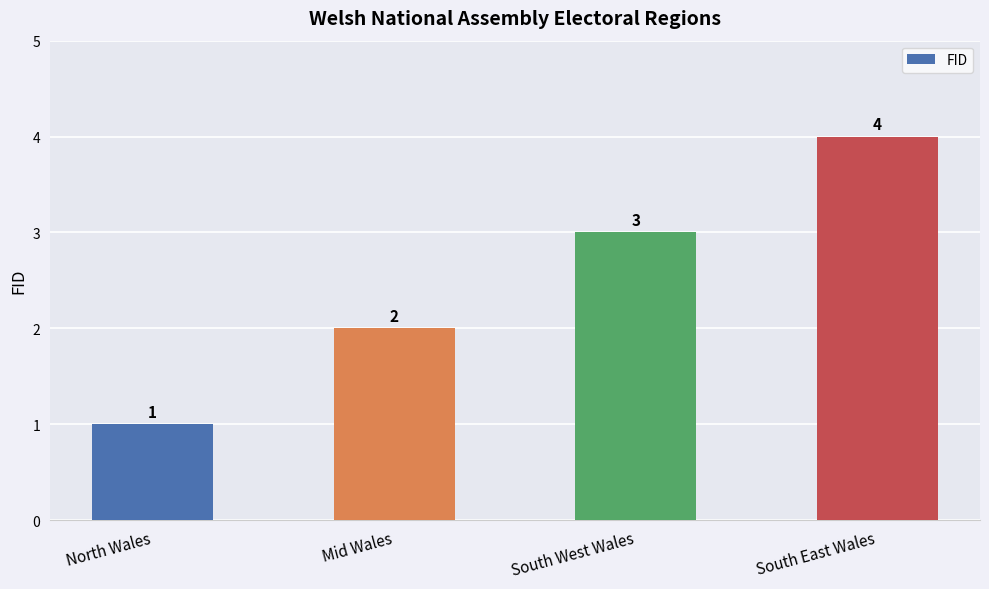

What is the smallest value displayed?

1